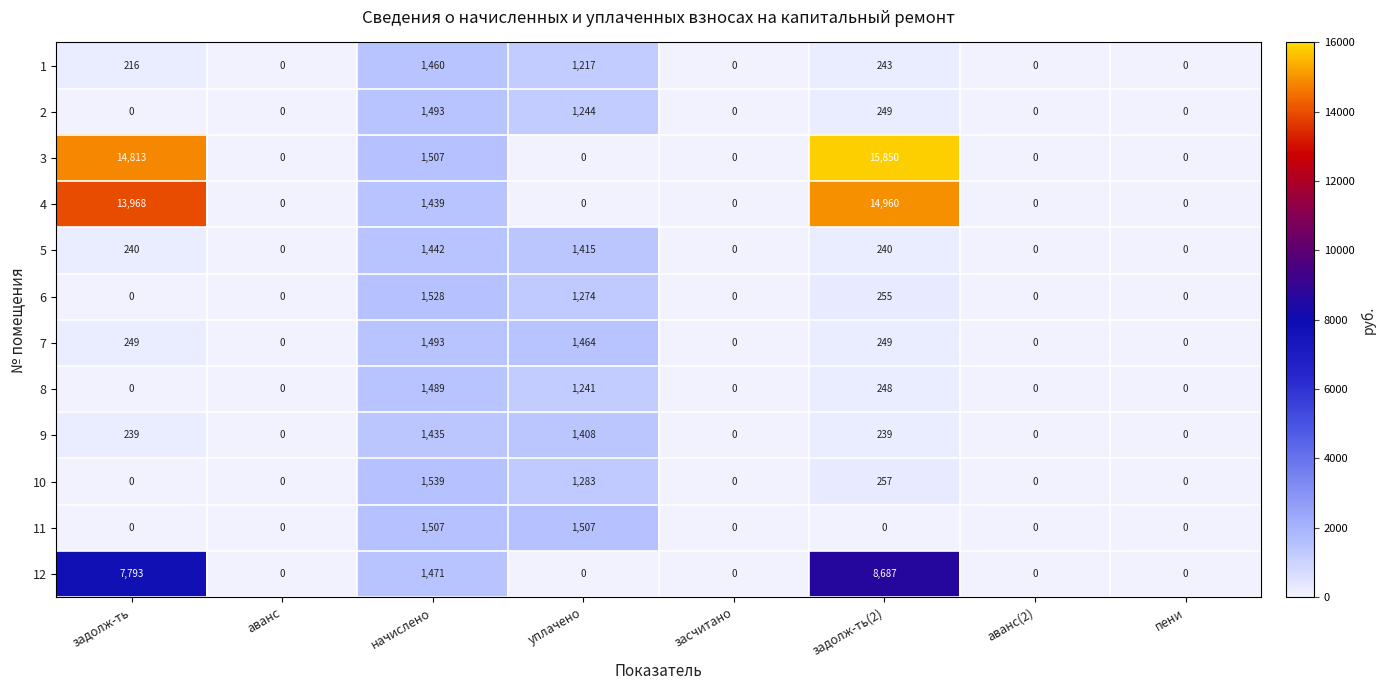

What is the difference between the maximum and minimum values in the 7 series?

1493